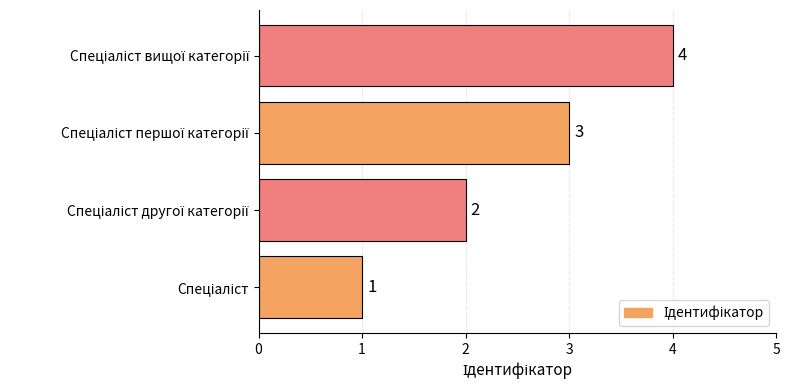

How many bars are there in total?

4